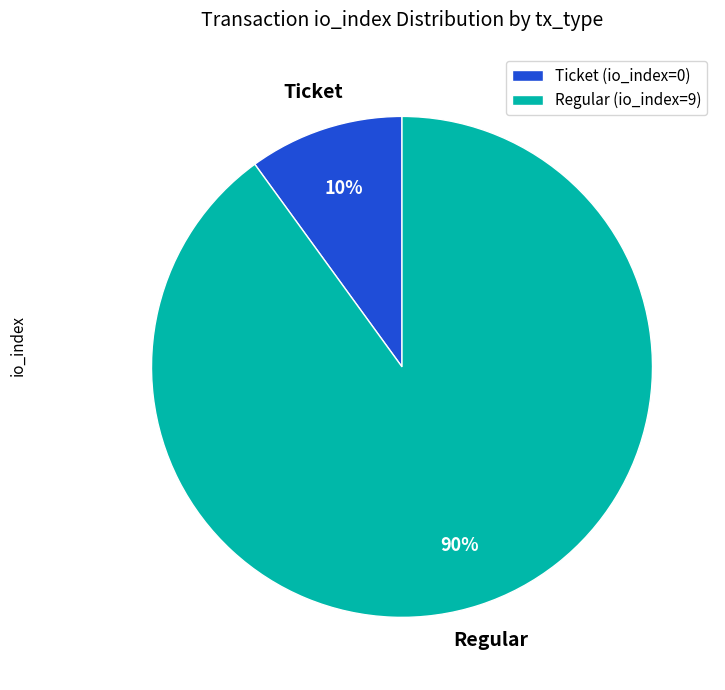

True or false: Regular (io_index=9) accounts for 99% of the total.

False